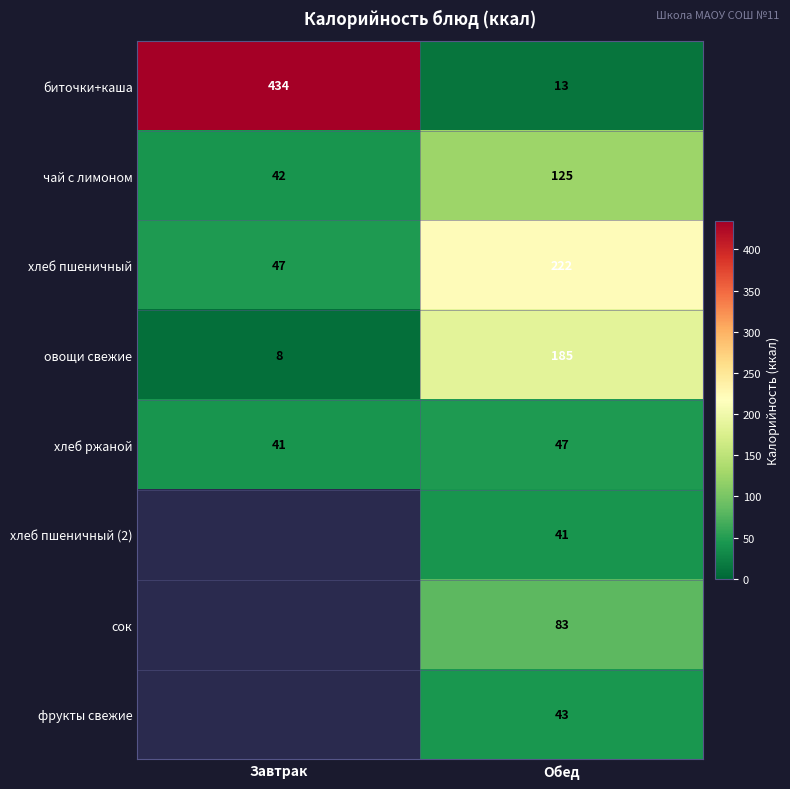

What is the difference between the хлеб ржаной values at Завтрак and Обед?

6